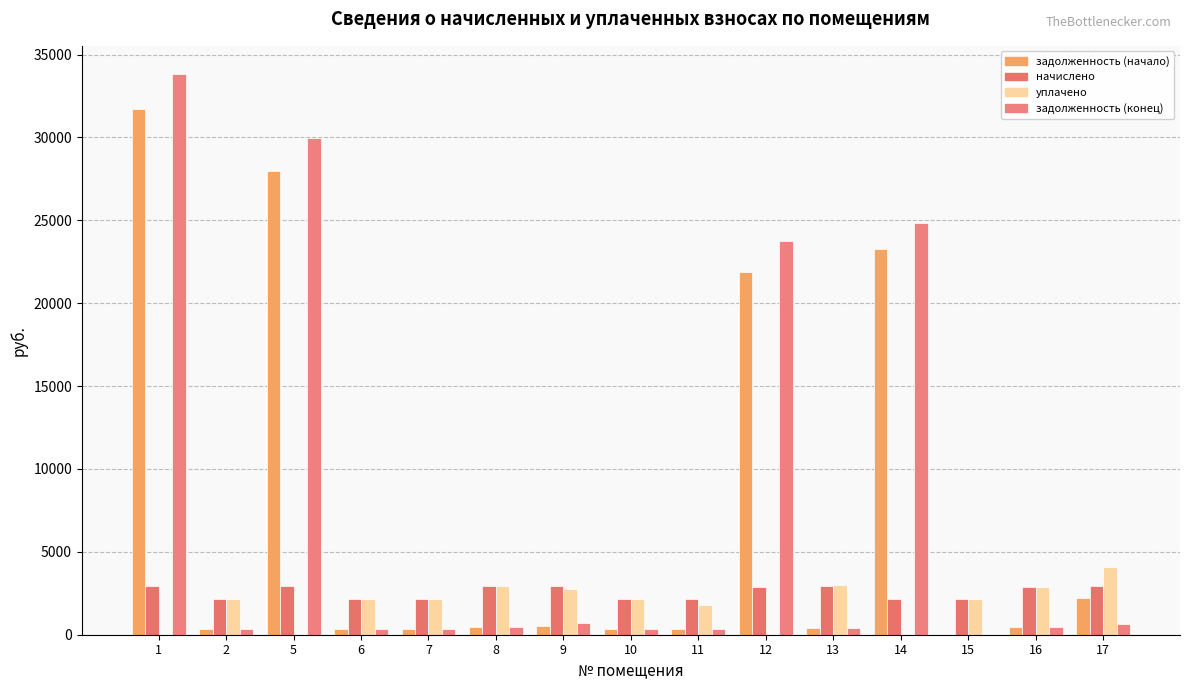

How many categories are shown in the chart?

15